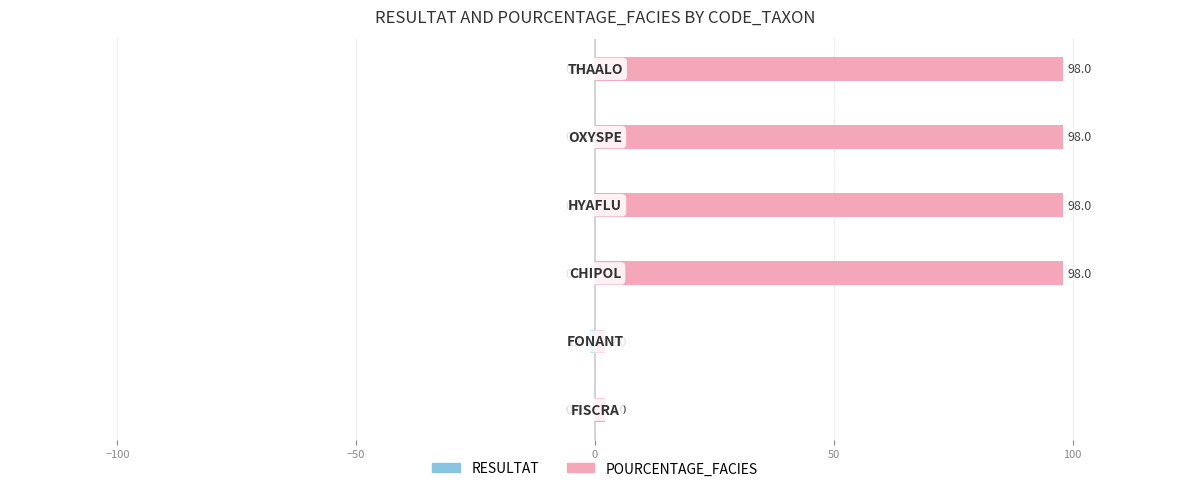

What is the average value of the POURCENTAGE_FACIES series?

66.0